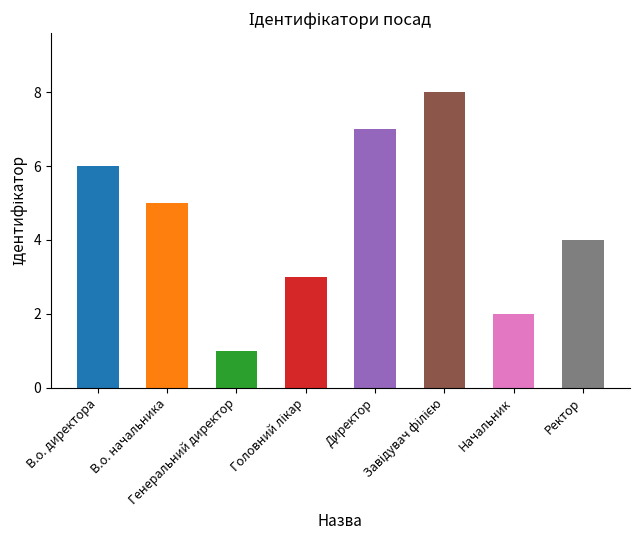

What is the sum of the values at Генеральний директор and Директор?

8